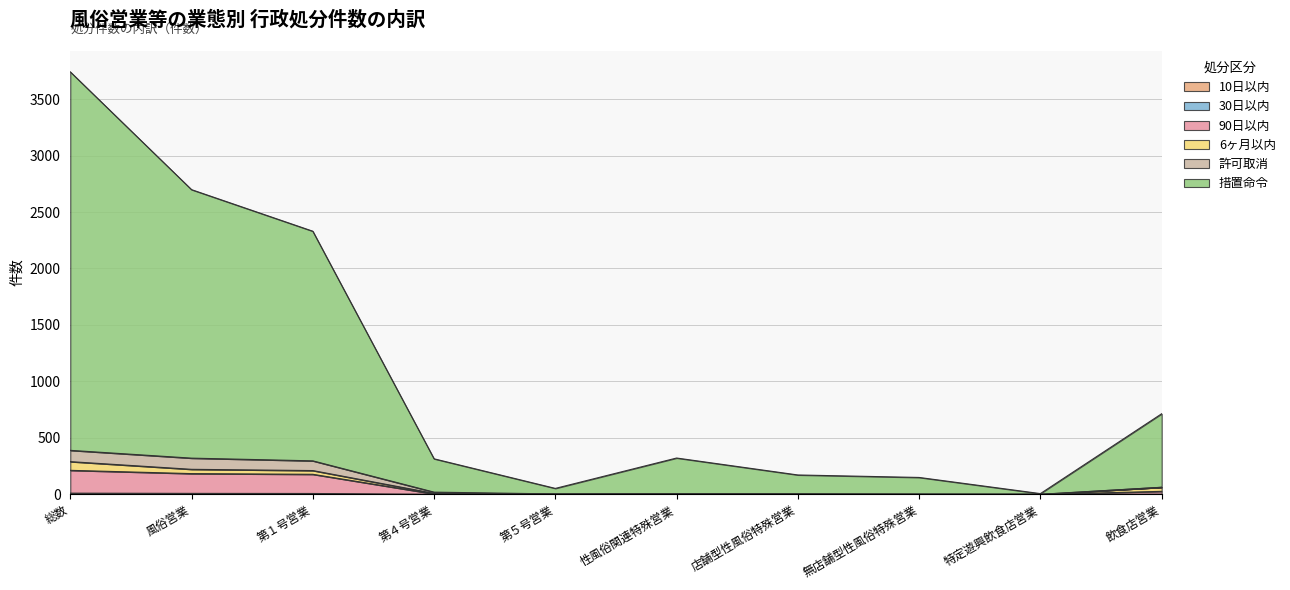

The 30日以内 series shows 1 at 性風俗関連特殊営業. True or false?

True